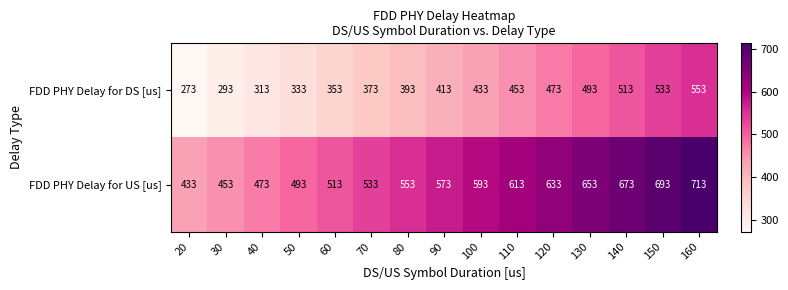

List the series in order of their overall mean, highest first.

FDD PHY Delay for US [us], FDD PHY Delay for DS [us]